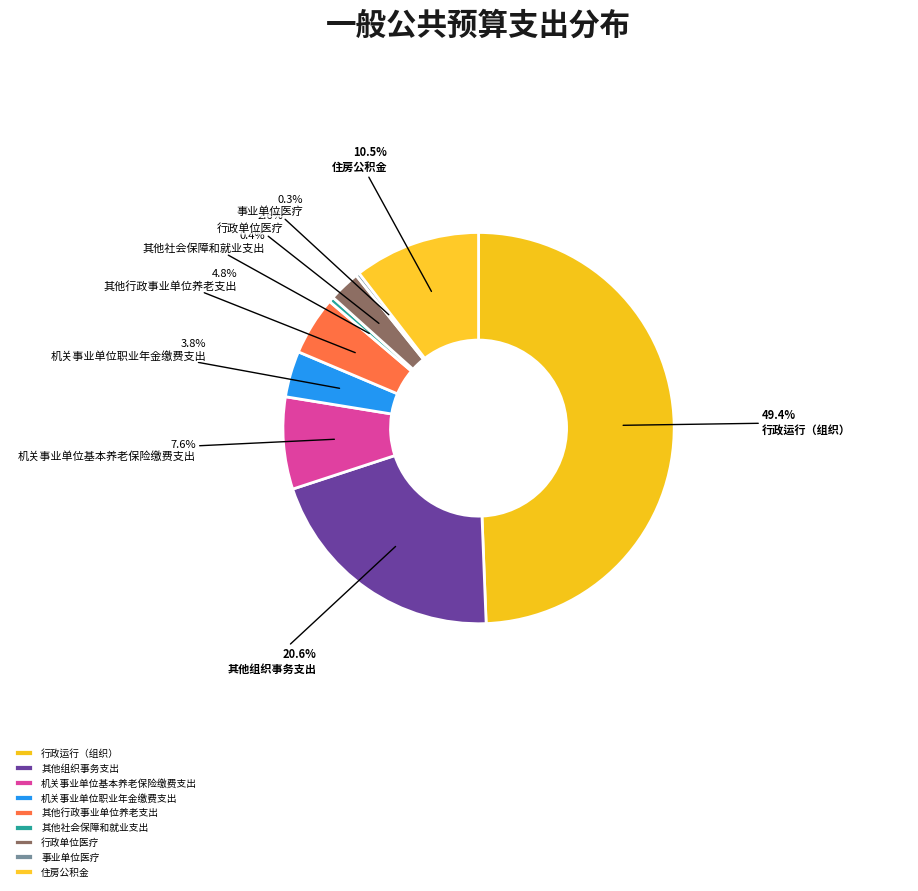

How many slices are in this pie chart?

9